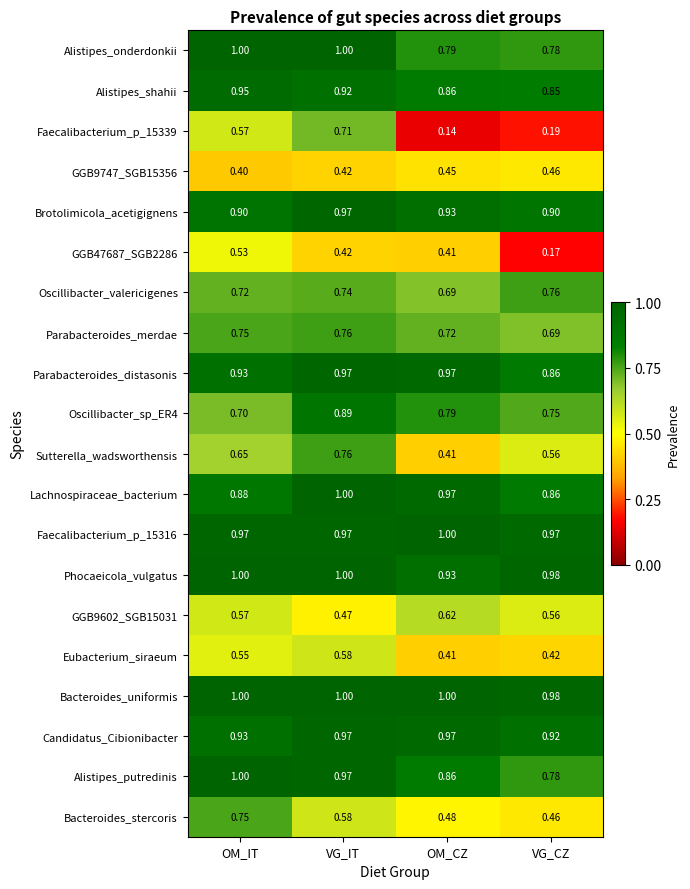

Which category has the lowest value across all series?

OM_CZ